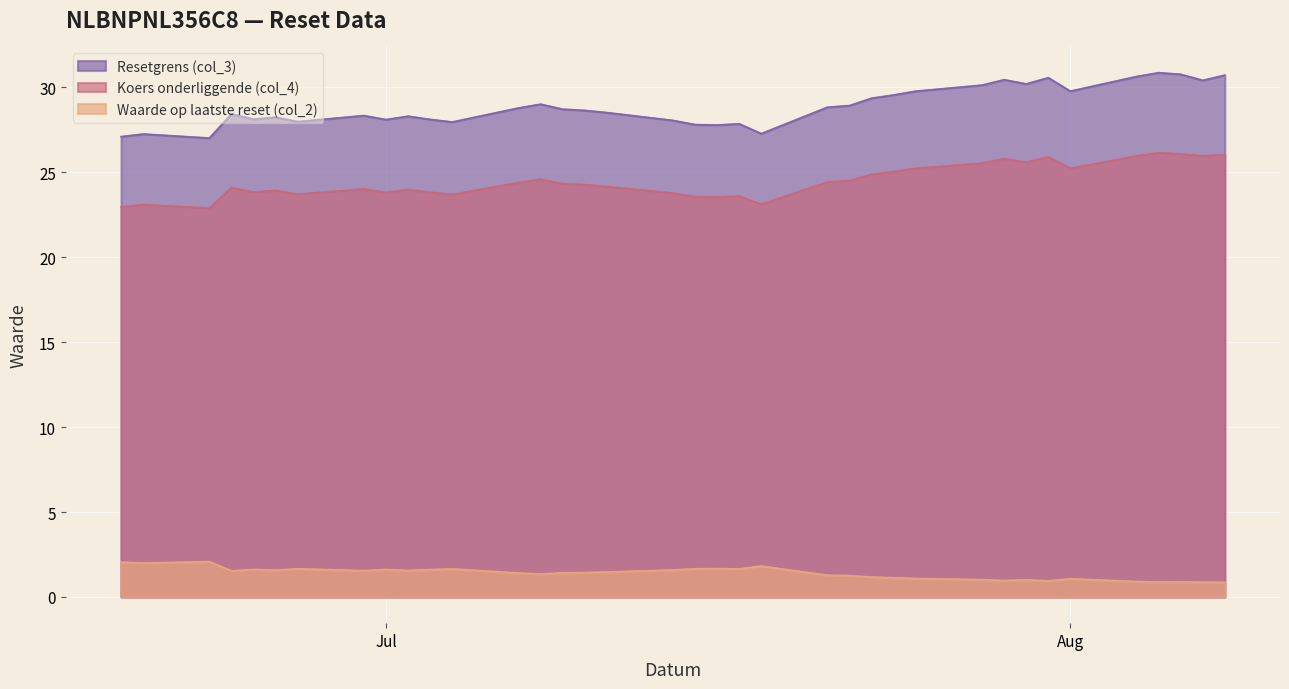

Which series has the largest range (max minus min)?

Resetgrens (col_3)